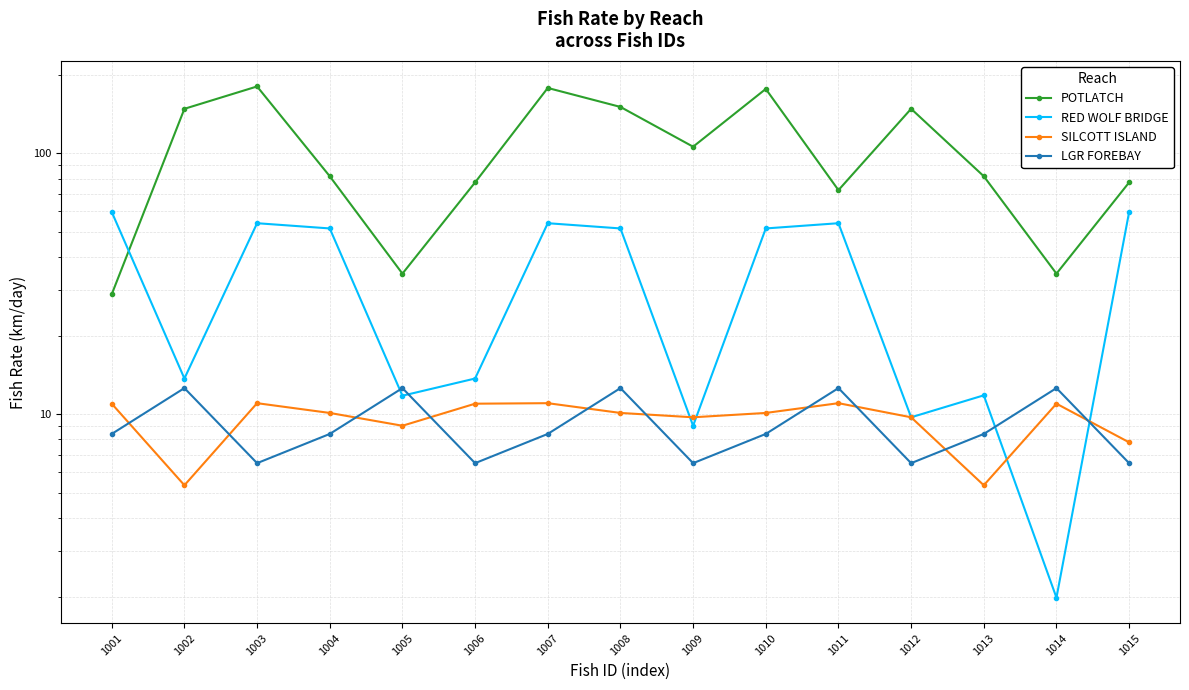

Reading left to right, what are all the values shown in this chart?

POTLATCH: 1001=28.8	1002=148.1	1003=180.4	1004=81.7	1005=34.6	1006=77.3	1007=178.0	1008=150.6	1009=106.0	1010=176.5	1011=72.2	1012=148.1	1013=81.7	1014=34.6	1015=77.3
RED WOLF BRIDGE: 1001=59.6	1002=13.7	1003=54.0	1004=51.5	1005=11.8	1006=13.7	1007=54.0	1008=51.5	1009=9.0	1010=51.5	1011=54.0	1012=9.7	1013=11.8	1014=2.0	1015=59.6
SILCOTT ISLAND: 1001=11.0	1002=5.3	1003=11.0	1004=10.1	1005=9.0	1006=11.0	1007=11.0	1008=10.1	1009=9.7	1010=10.1	1011=11.0	1012=9.7	1013=5.3	1014=11.0	1015=7.8
LGR FOREBAY: 1001=8.4	1002=12.6	1003=6.5	1004=8.4	1005=12.6	1006=6.5	1007=8.4	1008=12.6	1009=6.5	1010=8.4	1011=12.6	1012=6.5	1013=8.4	1014=12.6	1015=6.5